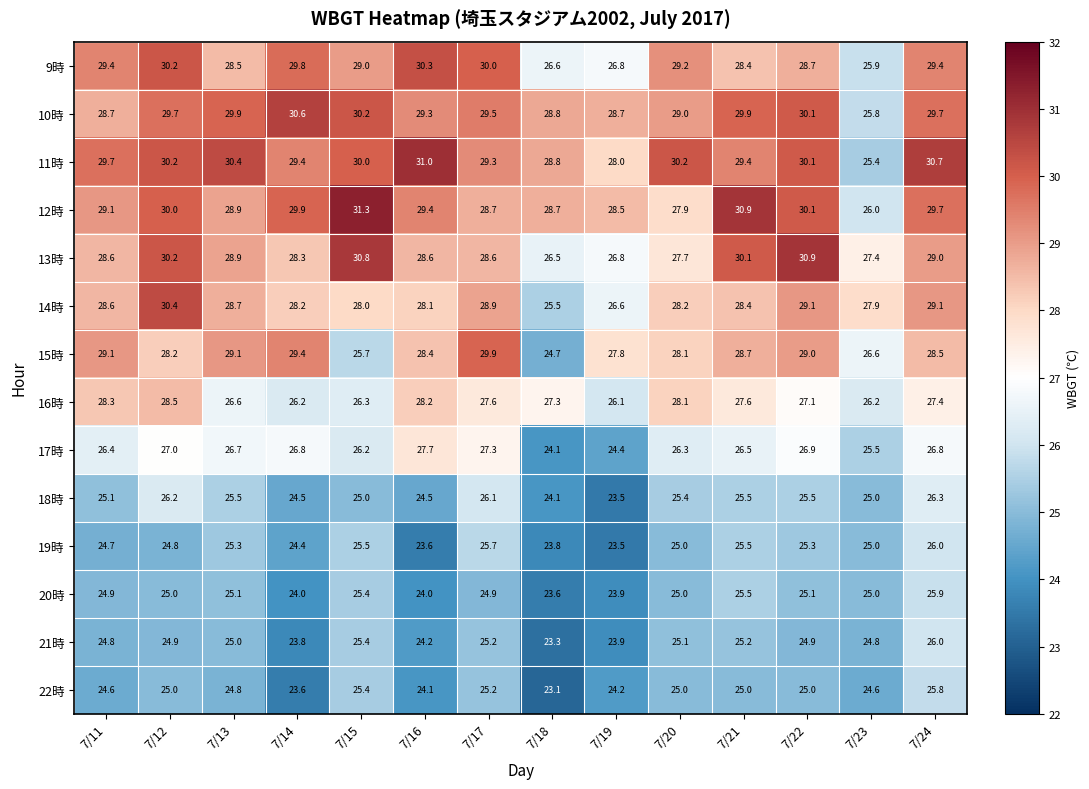

What is the spread (max minus min) of values at 7/13?

5.6